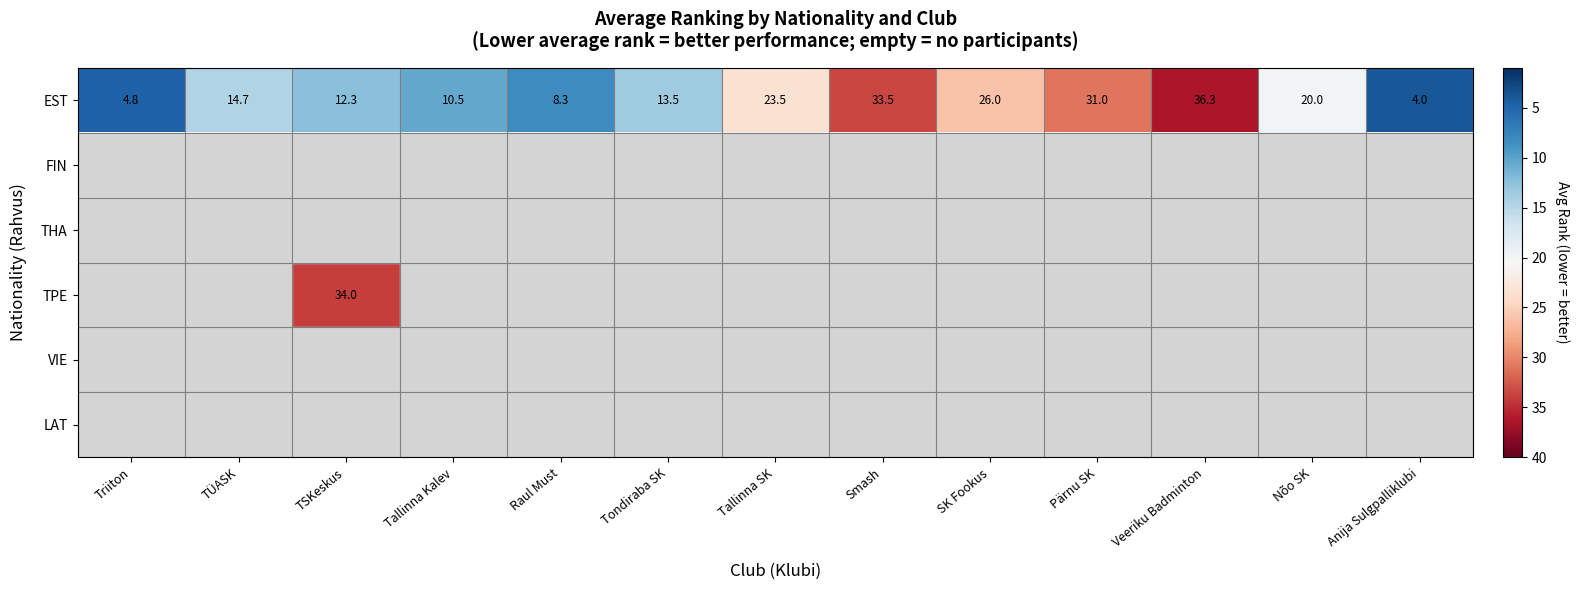

How many distinct data groups are displayed?

6